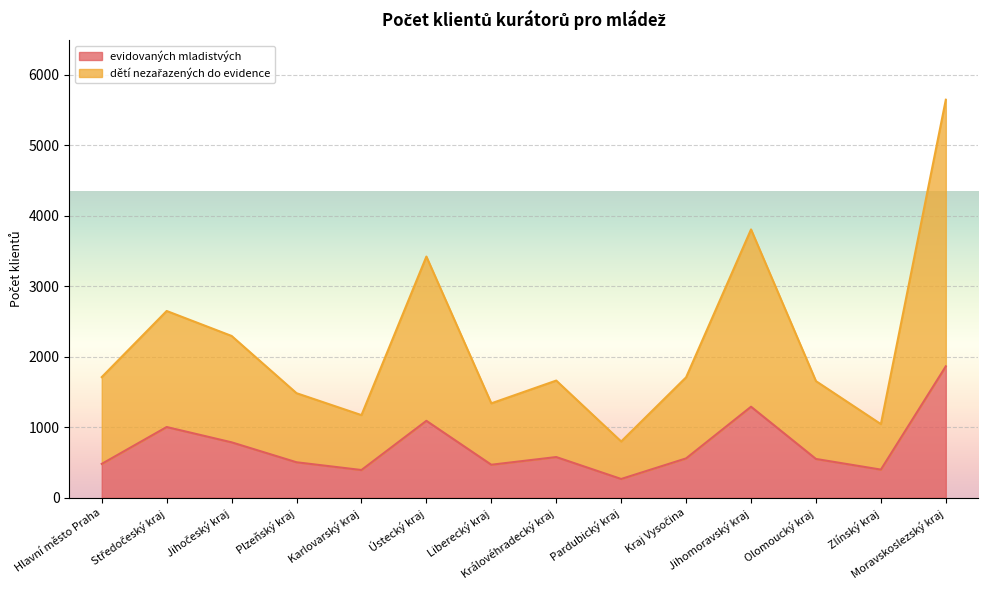

What are all the series names shown in the legend?

evidovaných mladistvých, dětí nezařazených do evidence